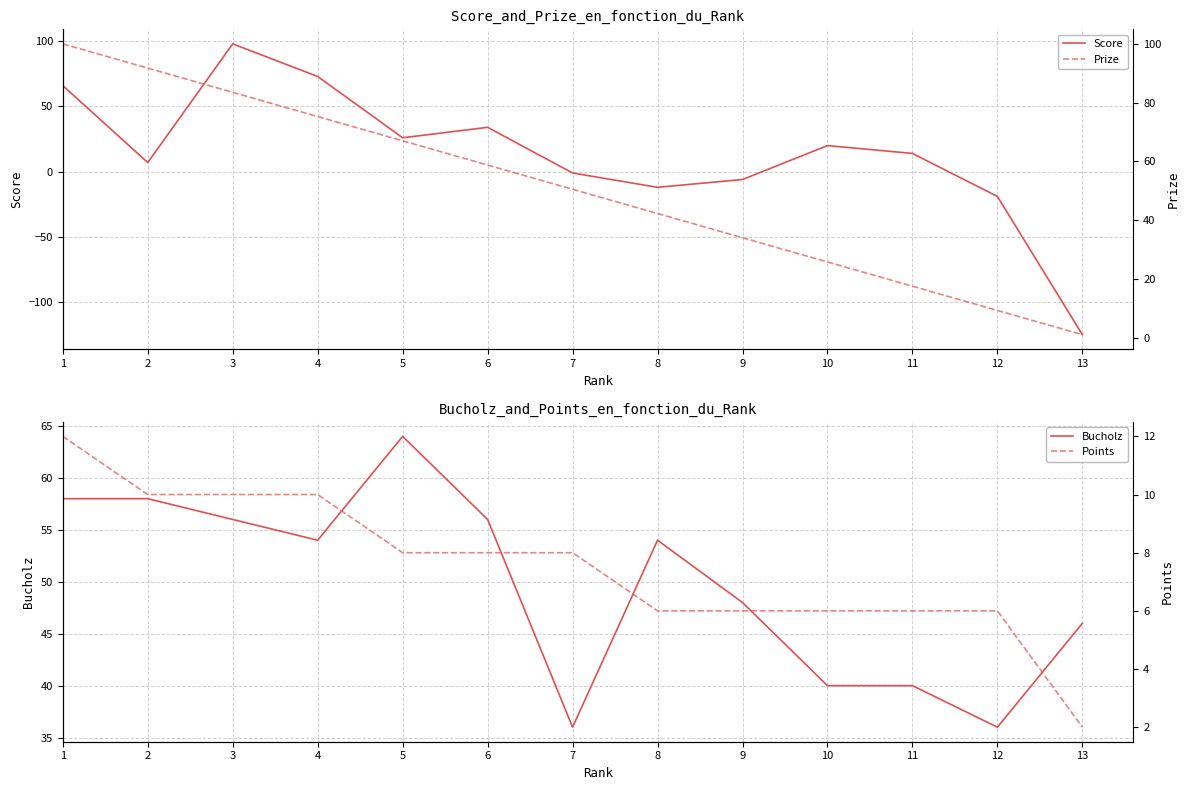

What is the difference between the Prize values at 13 and 5?

66.0